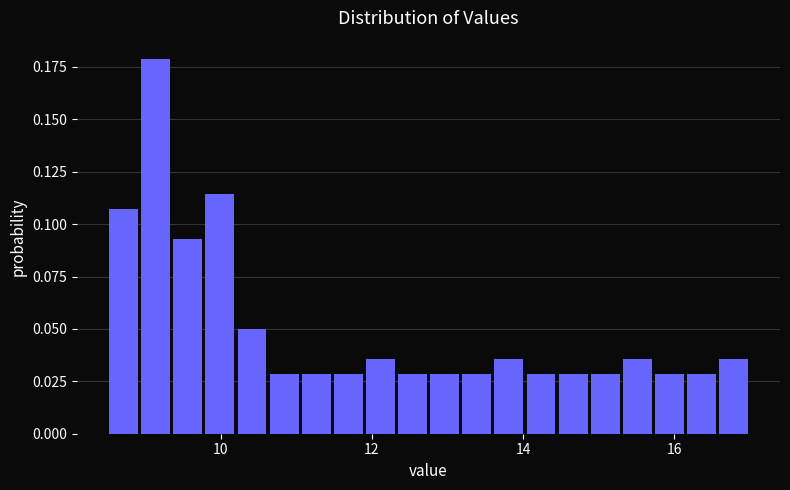

Around what value on the x-axis is the tallest bar? Give the approximate position of its centre, as read against the axis.

9.2